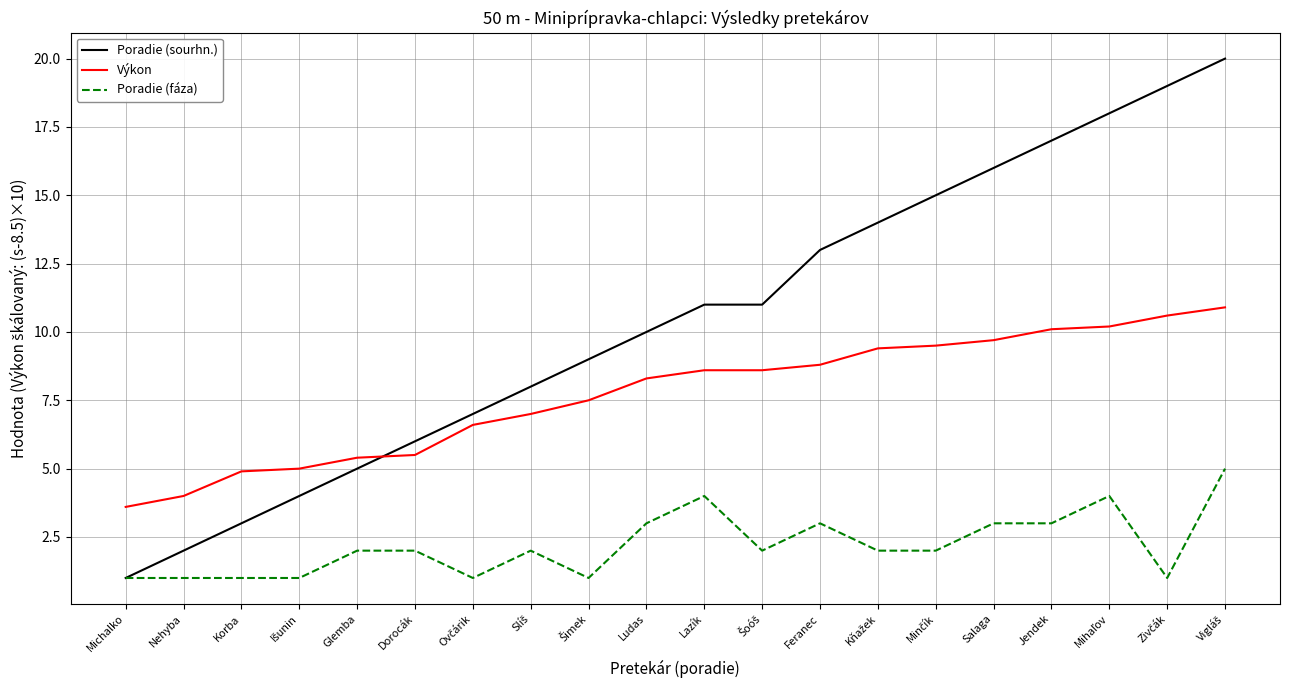

How many values in the Poradie (sourhn.) series are below 11?

10